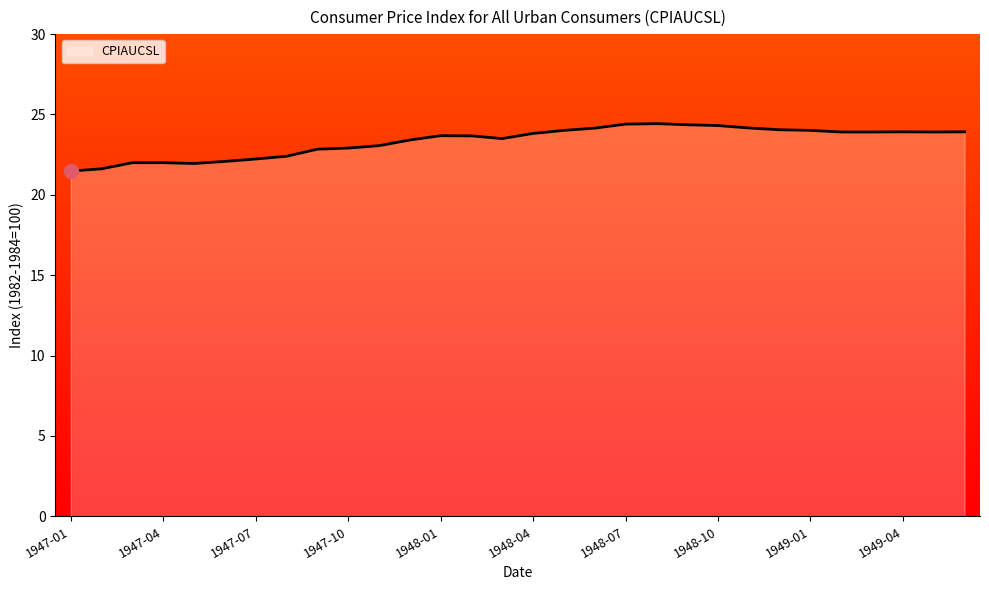

What is the smallest value displayed?

21.5